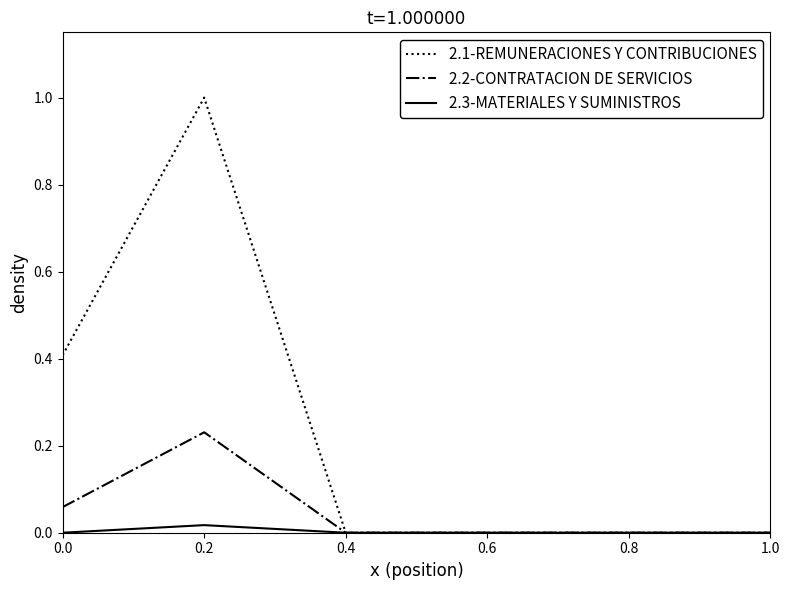

Which series has the largest total across all categories?

2.1-REMUNERACIONES Y CONTRIBUCIONES